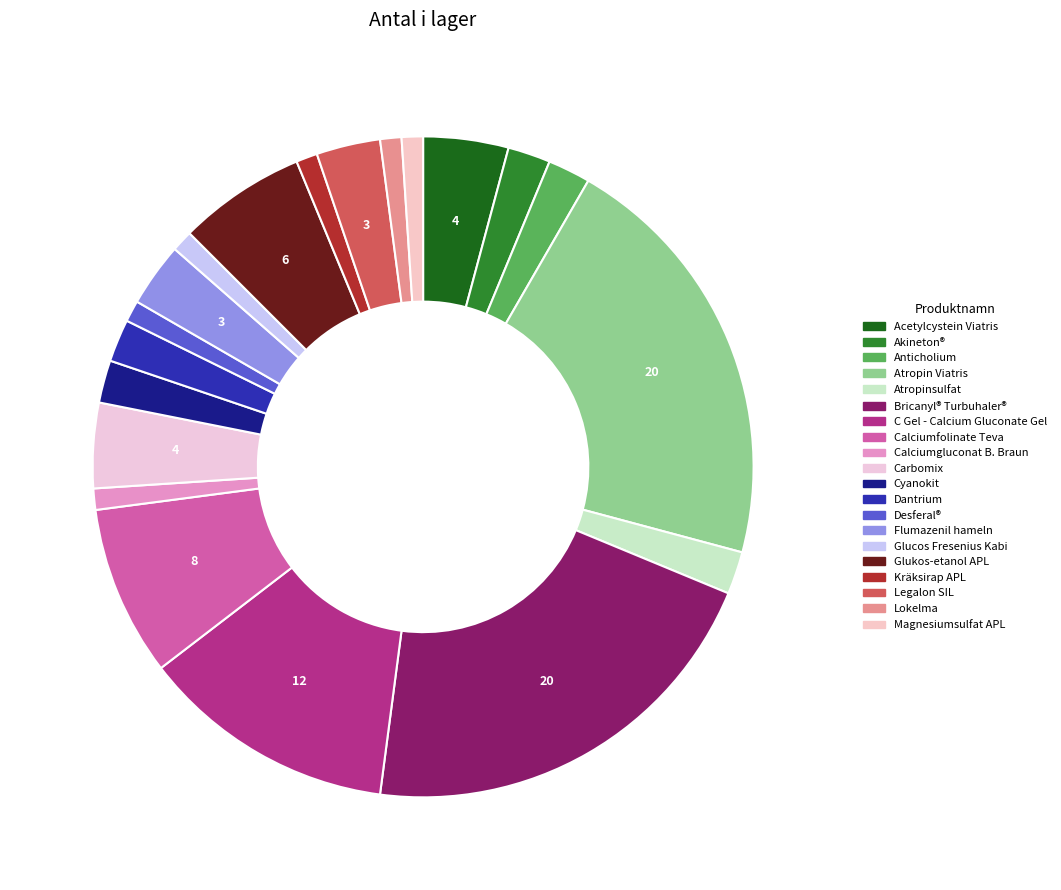

To the nearest percent, what portion does Flumazenil hameln represent?

3%